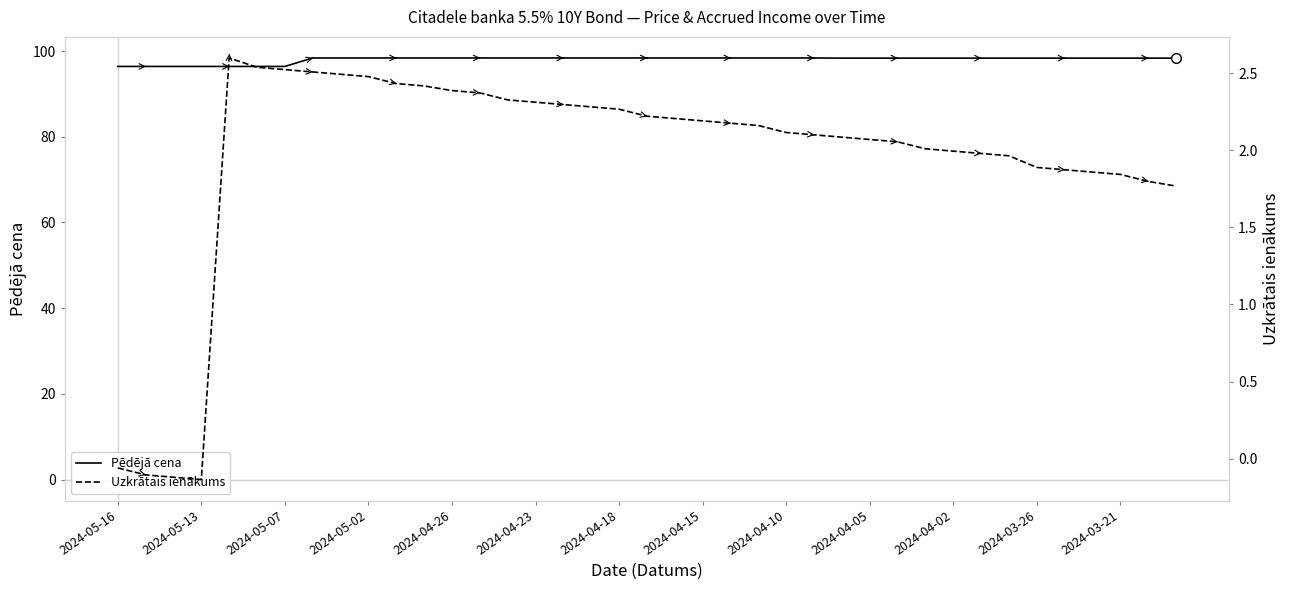

True or false: Pēdējā cena has a value of 96.4 at 2024-05-13.

True